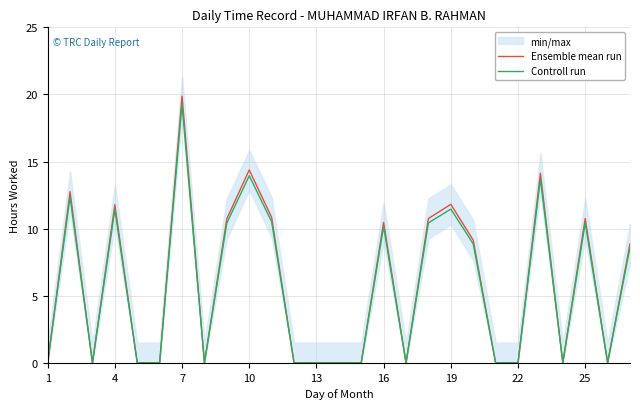

Reading right to left, list all the values displayed in this chart.

Ensemble mean run: 8.9	0.0	10.8	0.0	14.1	0.0	0.0	9.1	11.8	10.8	0.0	10.5	0.0	0.0	0.0	0.0	10.8	14.4	10.7	0.0	19.9	0.0	0.0	11.8	0.0	12.8	0.0
Controll run: 8.6	0.0	10.4	0.0	13.7	0.0	0.0	8.9	11.5	10.4	0.0	10.2	0.0	0.0	0.0	0.0	10.5	13.9	10.4	0.0	19.3	0.0	0.0	11.4	0.0	12.4	0.0